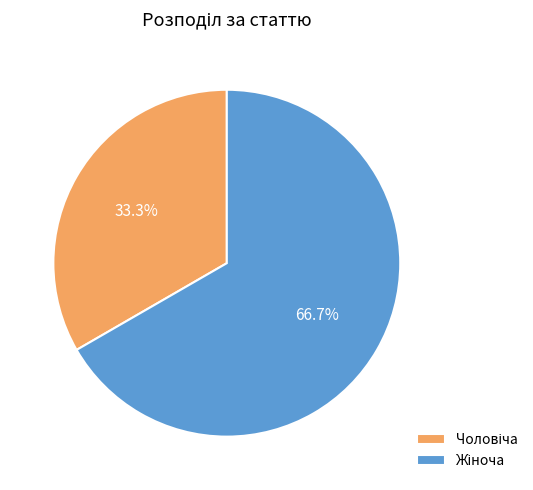

Does any single category account for the majority?

Yes